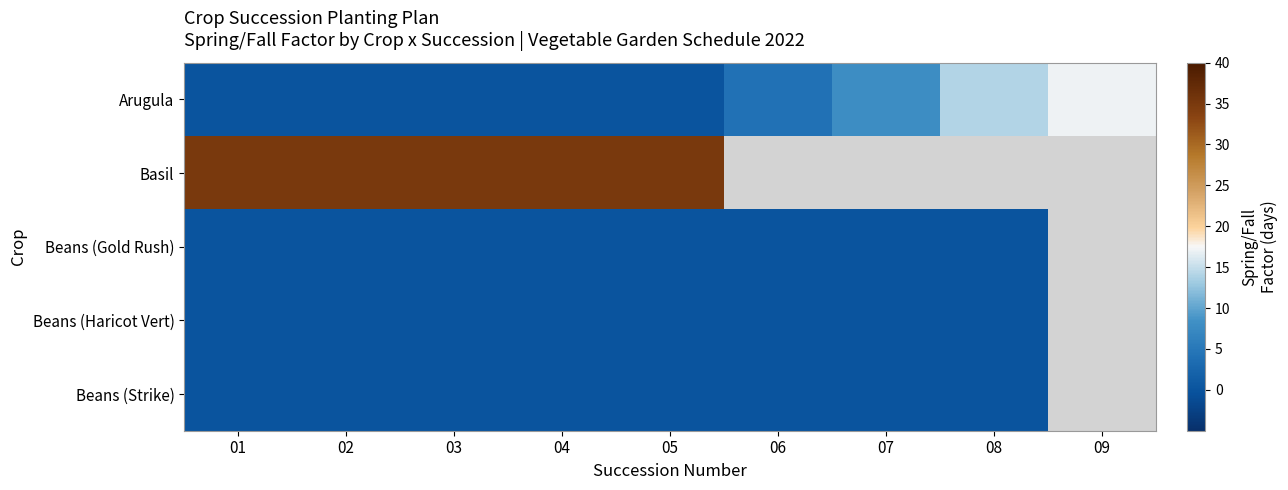

At 04, list the series in order from smallest to largest.

Arugula, Beans (Gold Rush), Beans (Haricot Vert), Beans (Strike), Basil